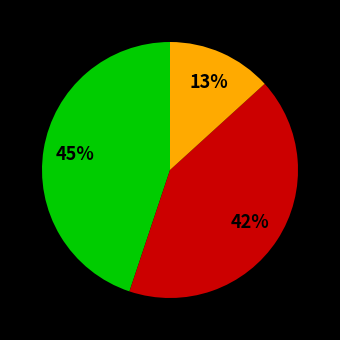

Is there a majority slice in this chart?

No